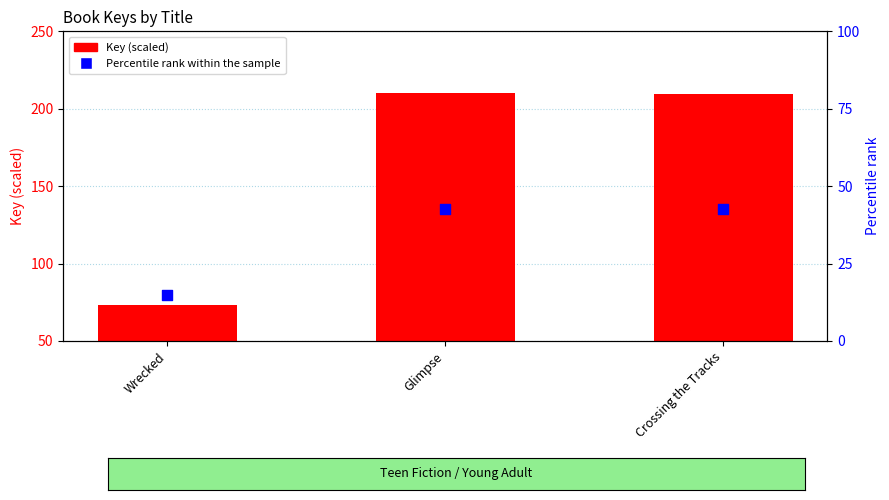

Which series contains the highest Y value?

Key (scaled)